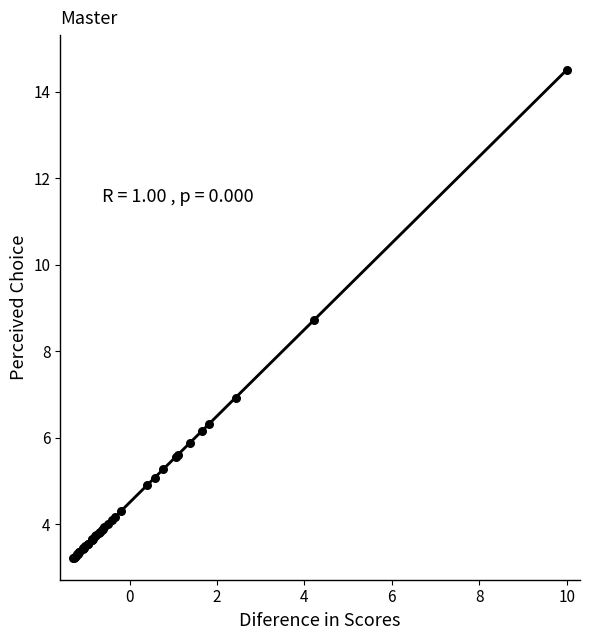

What Y value in the scatter plot is closest to 8?

8.7